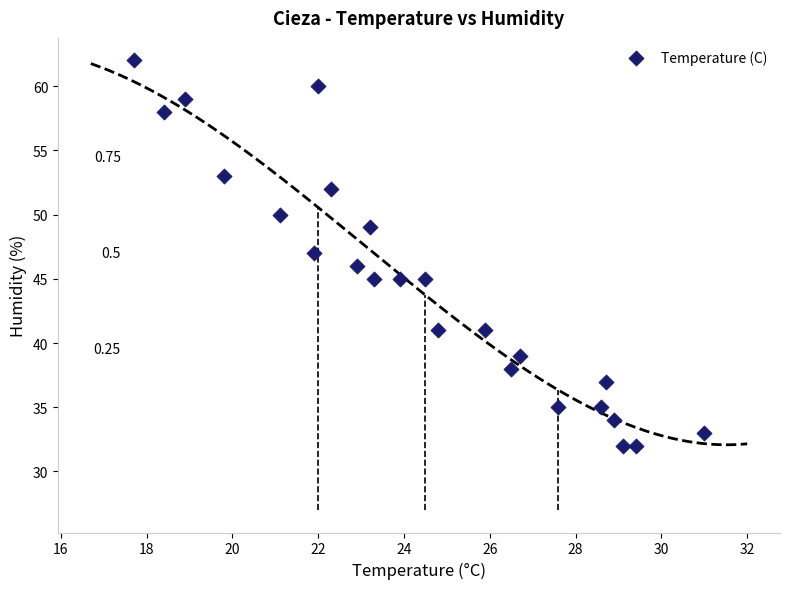

What is the range of Y values (max minus min)?

30